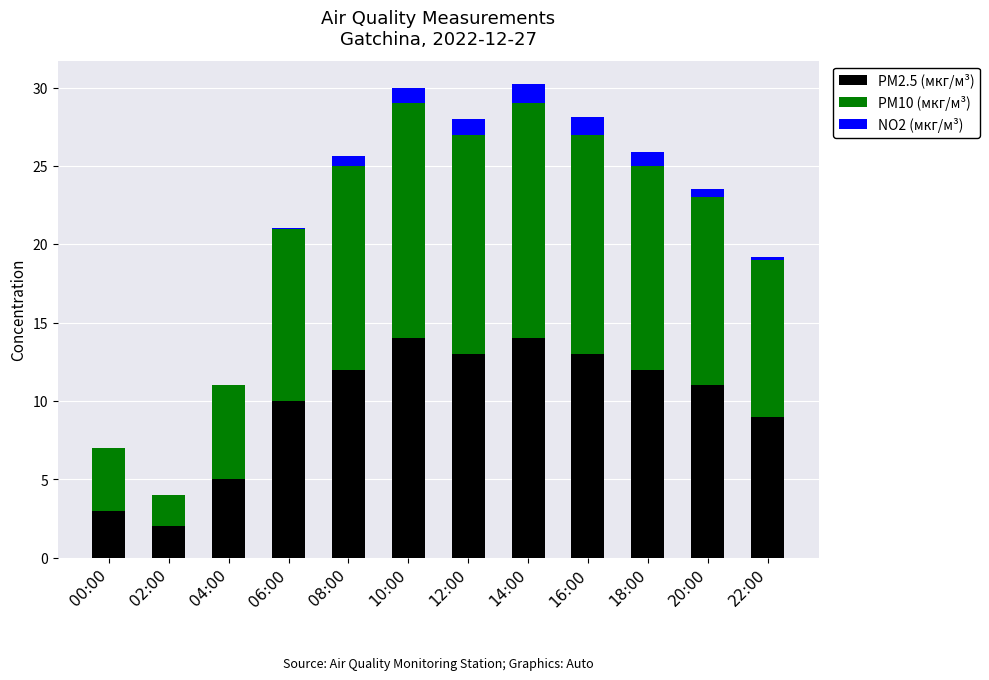

True or false: PM2.5 (мкг/м³) has a value of 10.0 at 06:00.

True